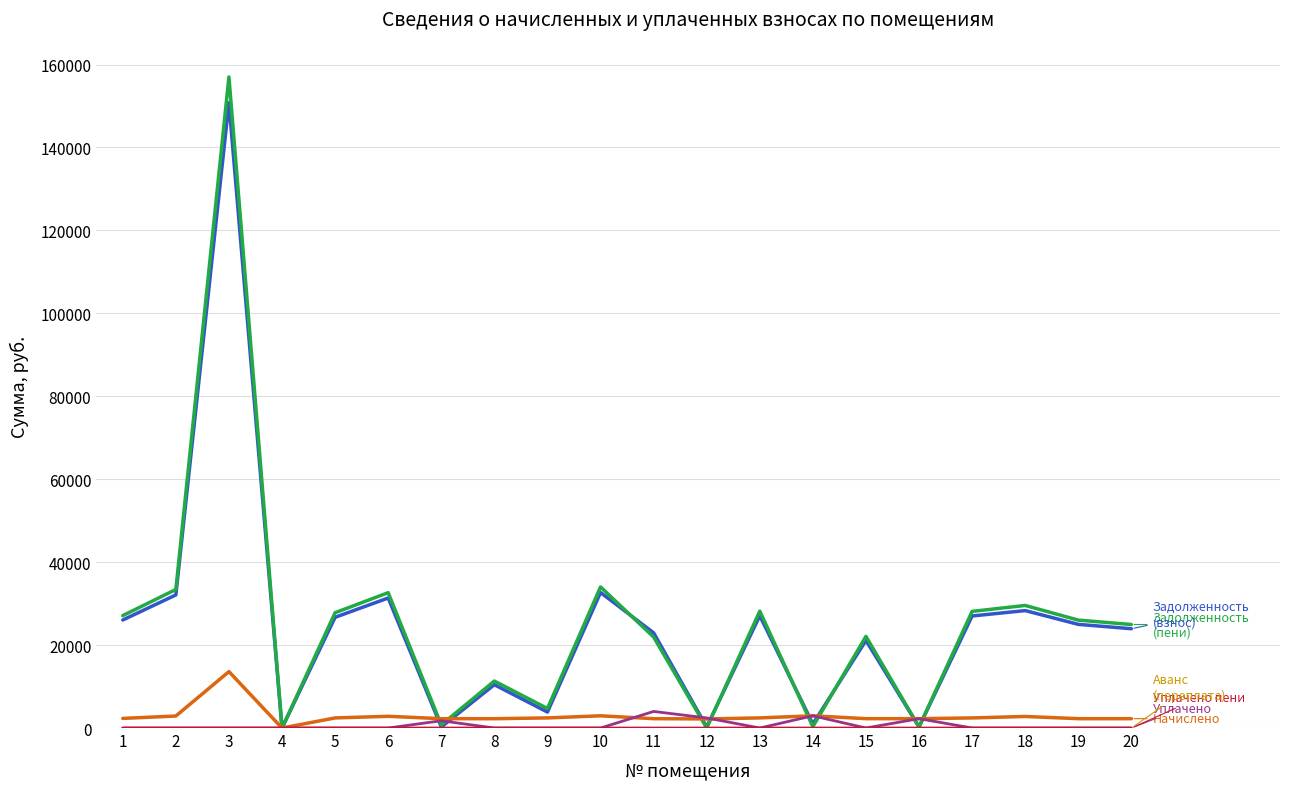

What is the greatest value displayed?

156991.5